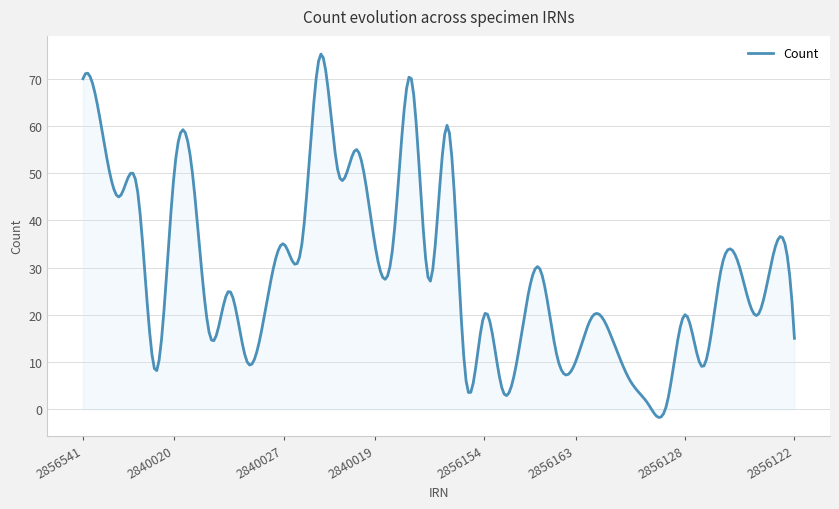

What is the smallest value displayed?

-1.8